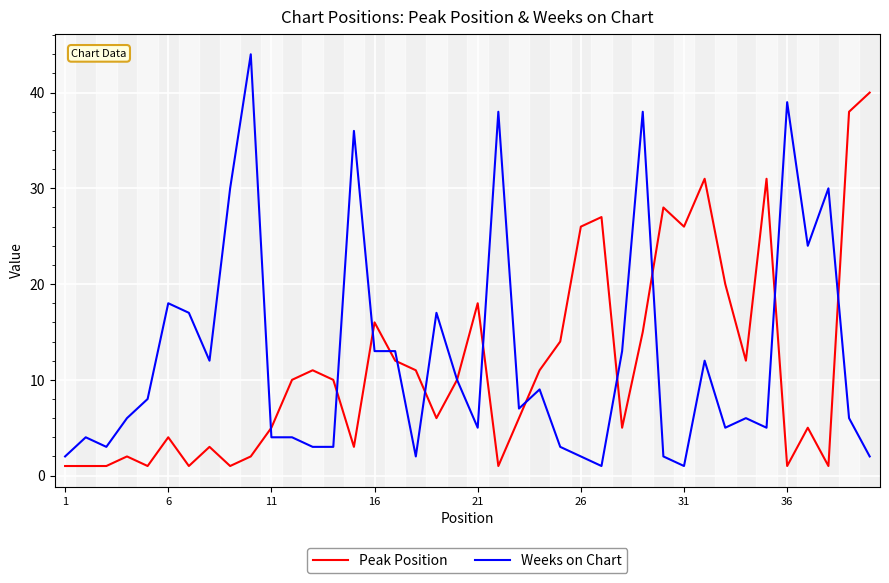

Reading left to right, transcribe all the data shown in this chart.

Peak Position: 1	1	1	2	1	4	1	3	1	2	5	10	11	10	3	16	12	11	6	10	18	1	6	11	14	26	27	5	15	28	26	31	20	12	31	1	5	1	38	40
Weeks on Chart: 2	4	3	6	8	18	17	12	30	44	4	4	3	3	36	13	13	2	17	10	5	38	7	9	3	2	1	13	38	2	1	12	5	6	5	39	24	30	6	2